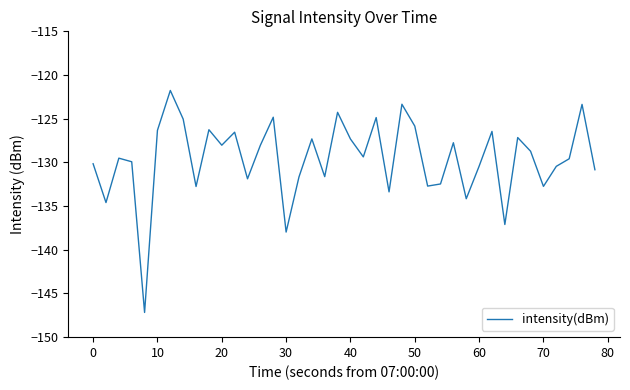

What is the maximum value shown in the chart?

-121.8